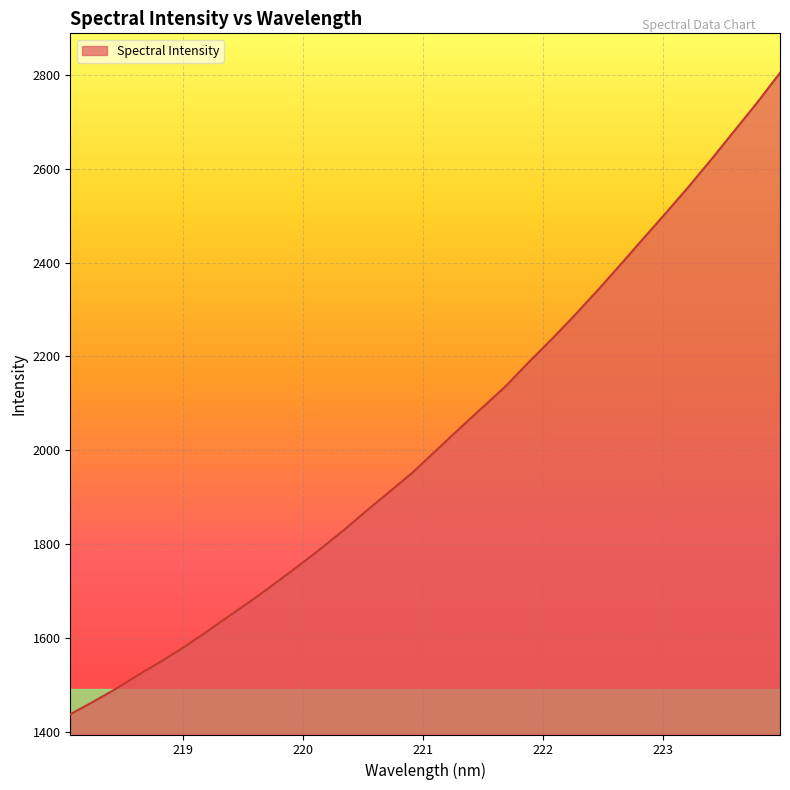

How many lines are shown in the chart?

1